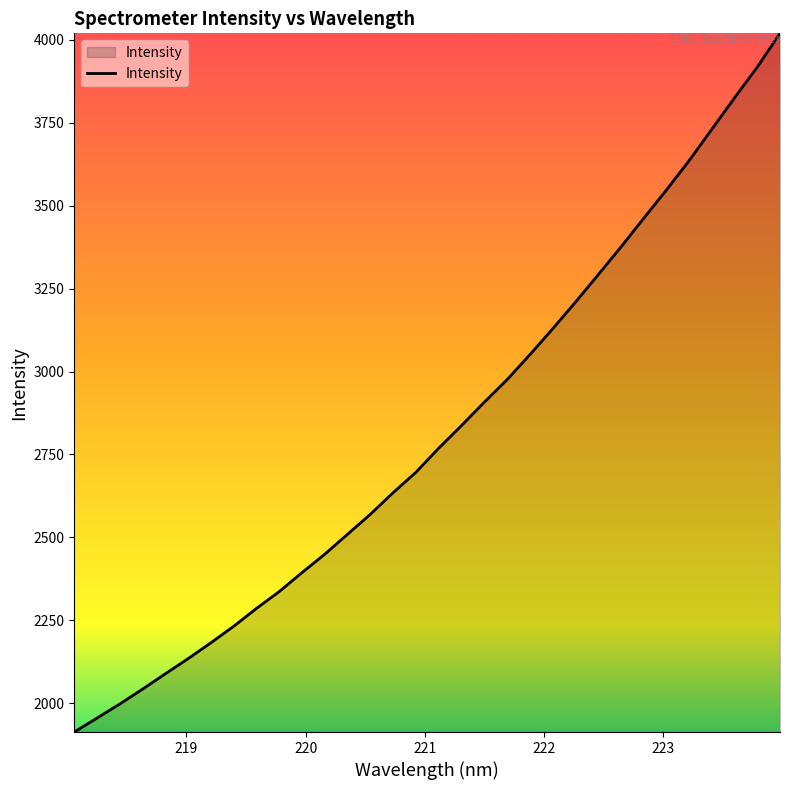

What is the maximum value shown in the chart?

4019.2